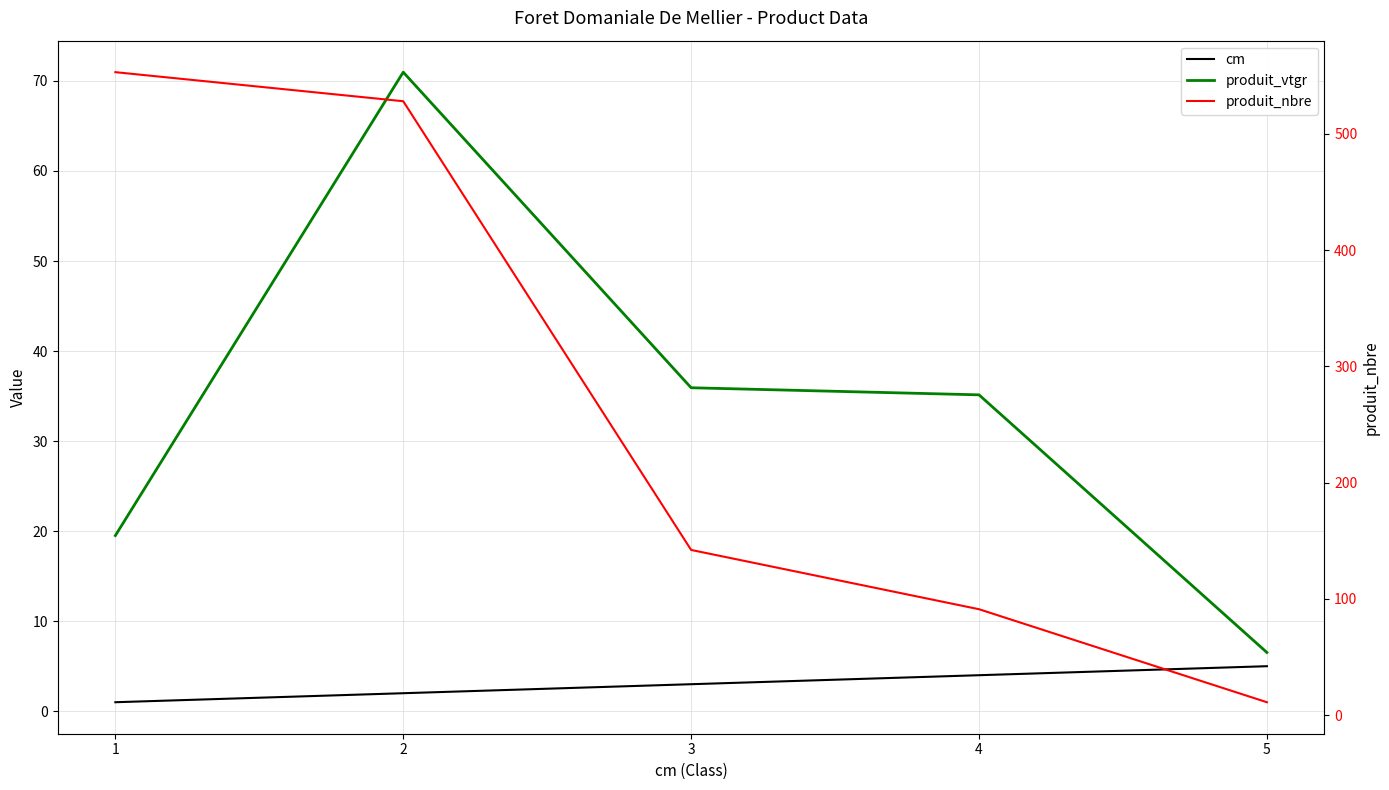

How many categories are shown in the chart?

5